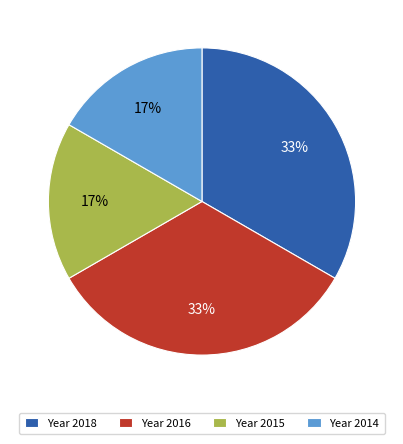

To the nearest percent, what is the combined percentage of Year 2014 and Year 2016?

50%